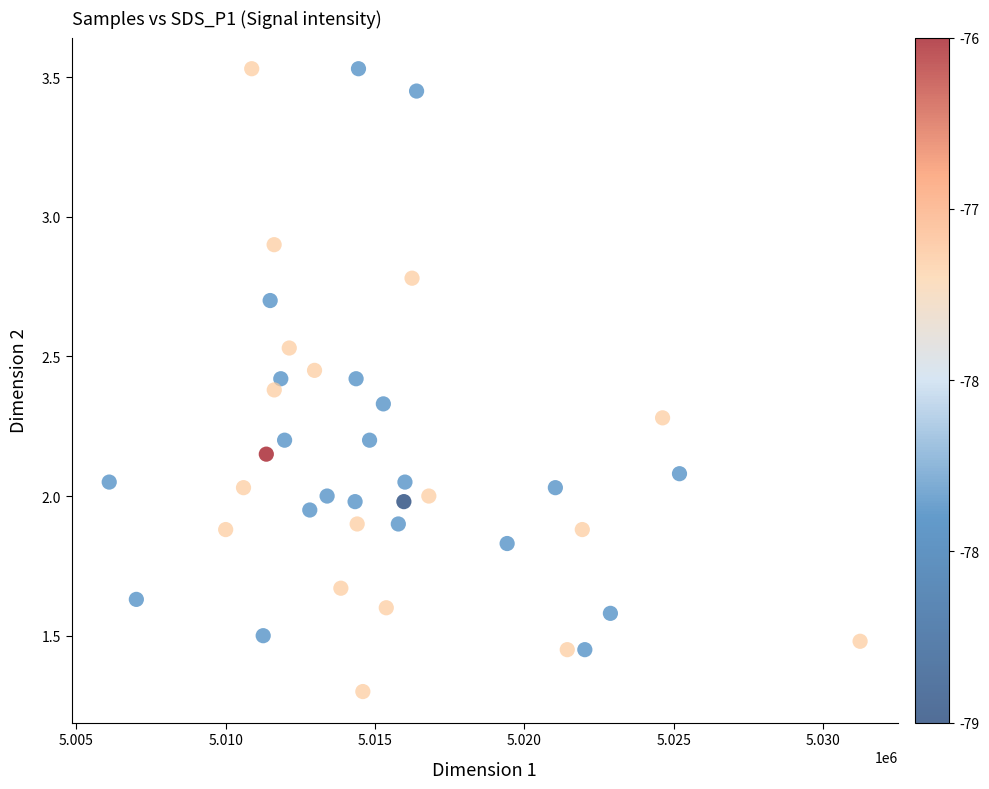

What is the range of X values (max minus min)?

25129.0